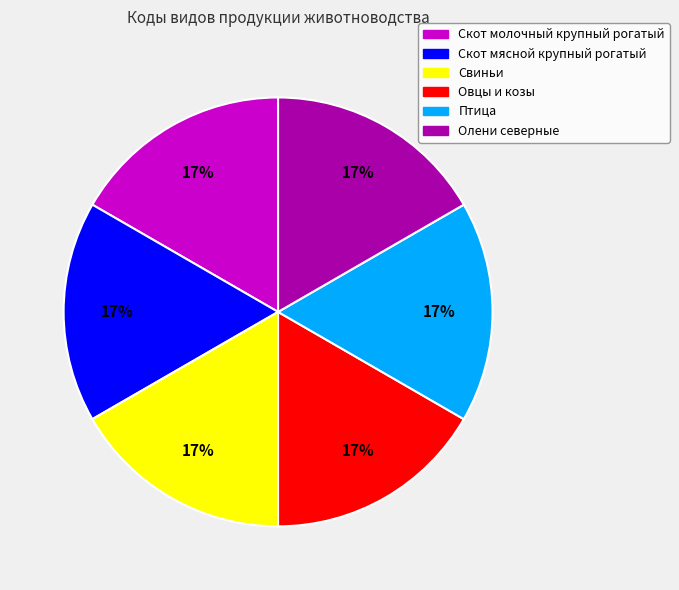

The Свиньи slice represents 17% of the pie. True or false?

True